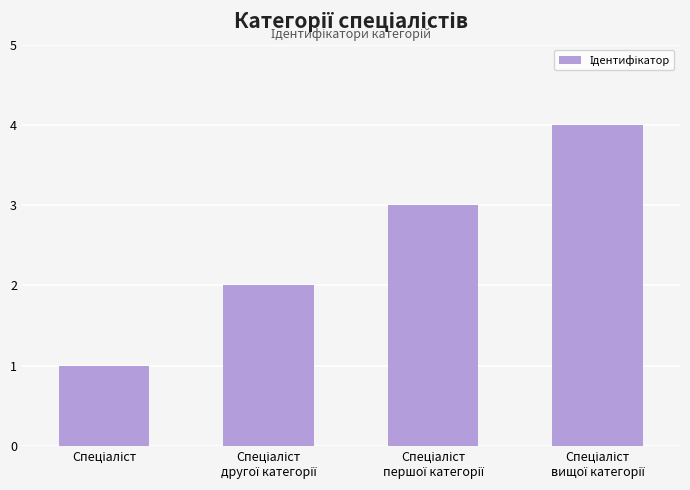

What is the sum of all values?

10